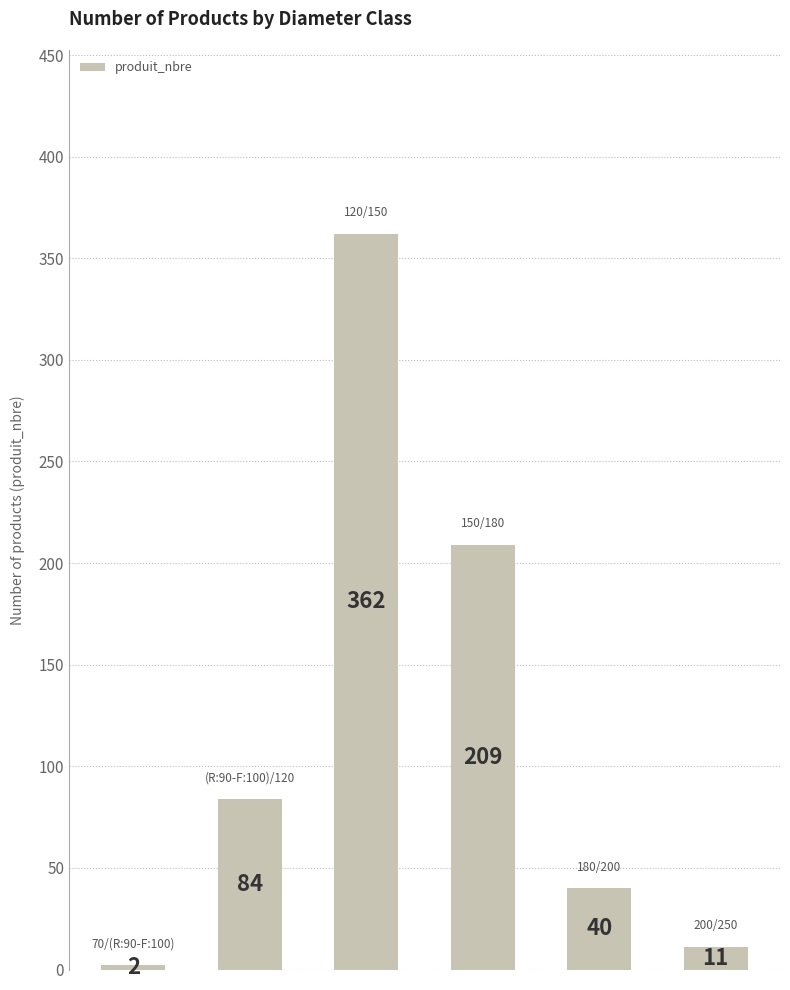

What is the sum of all values?

708